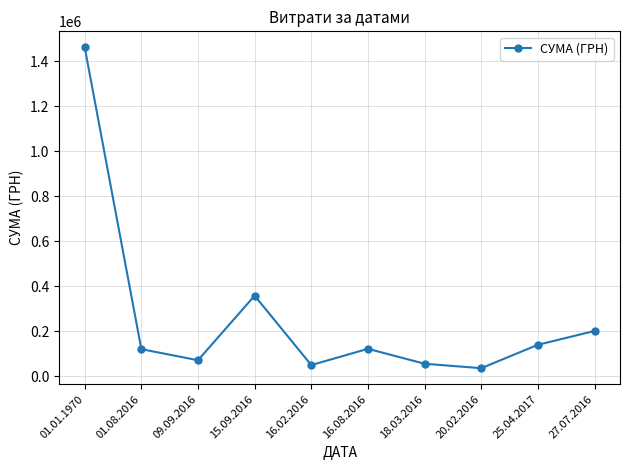

What position from the left is 15.09.2016?

4